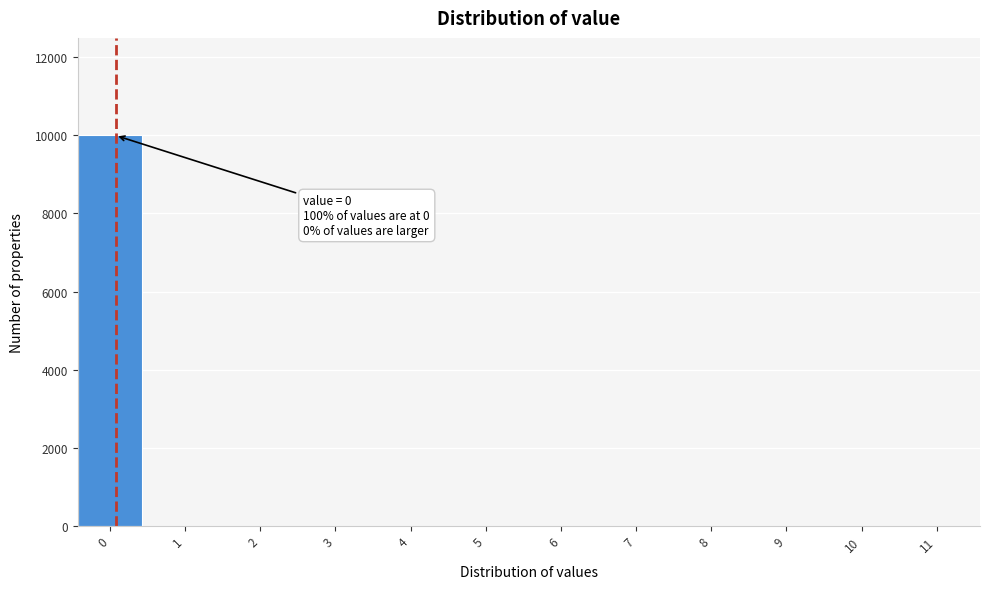

Reading right to left, extract all data points from this chart.

11=0	10=0	9=0	8=0	7=0	6=0	5=0	4=0	3=0	2=0	1=0	0=10000